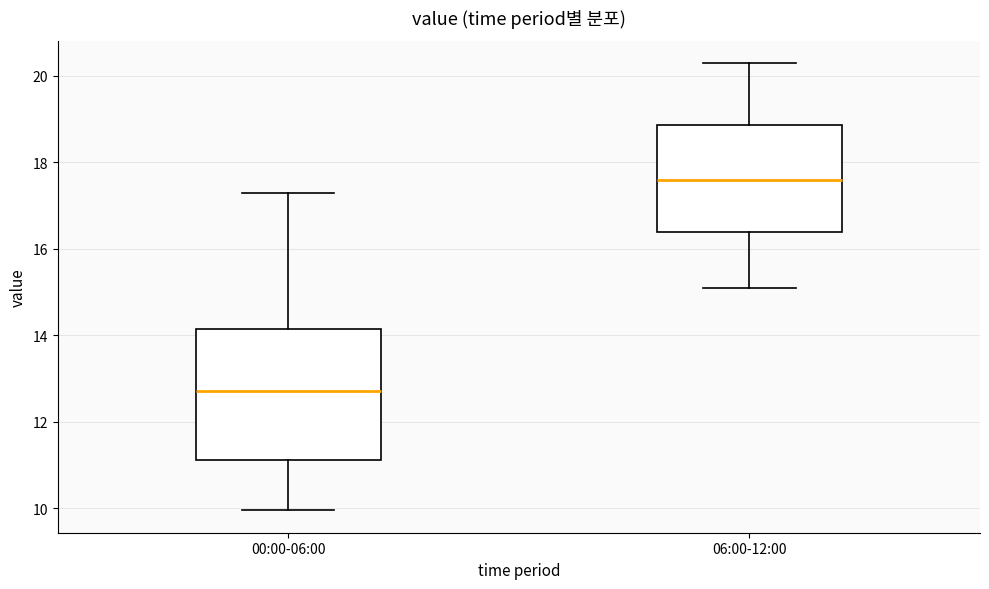

Which box's median line is the lowest?

00:00-06:00